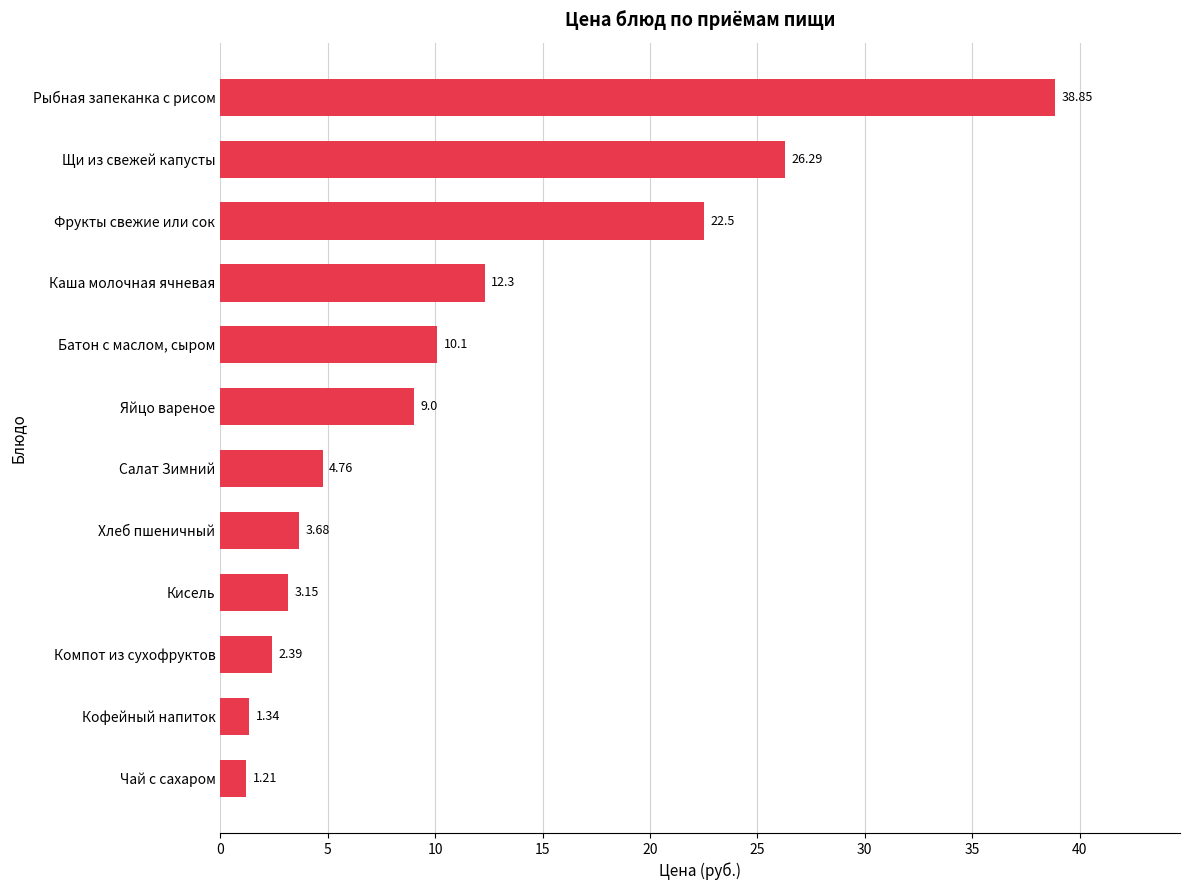

How many bars are there in total?

12